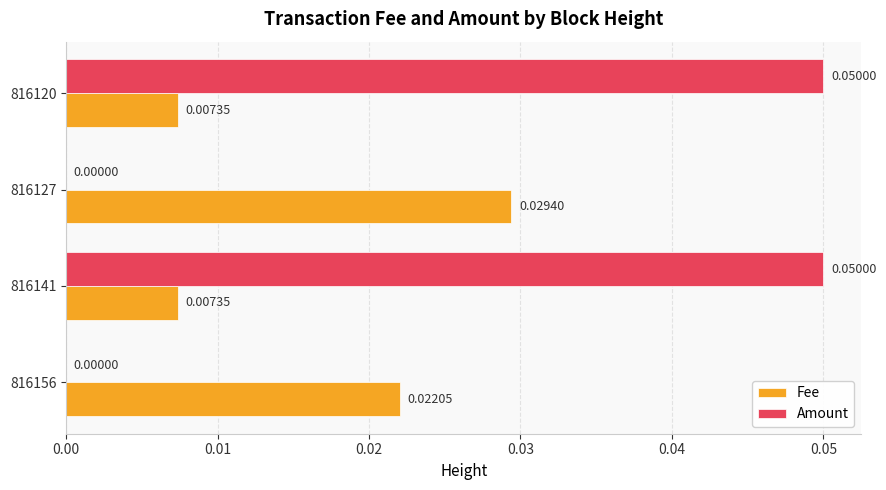

How many series are shown in this chart?

2